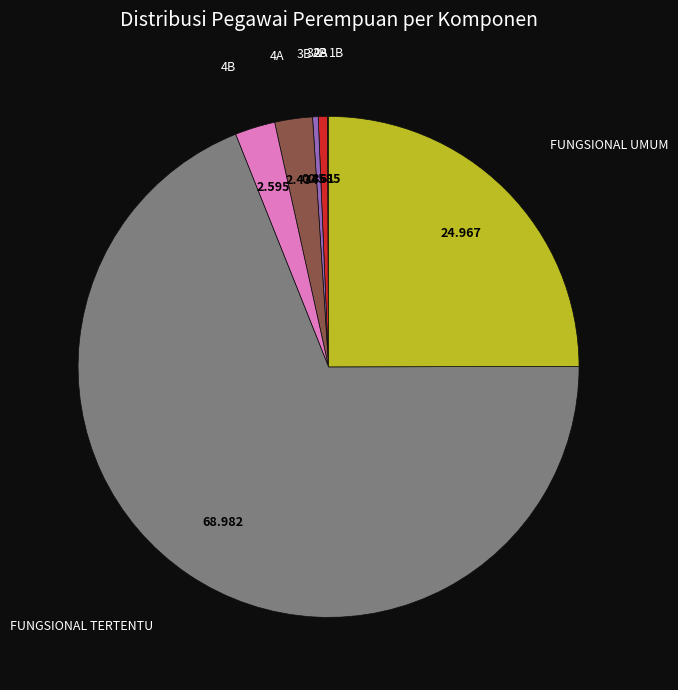

What is the largest slice in the pie chart?

FUNGSIONAL TERTENTU